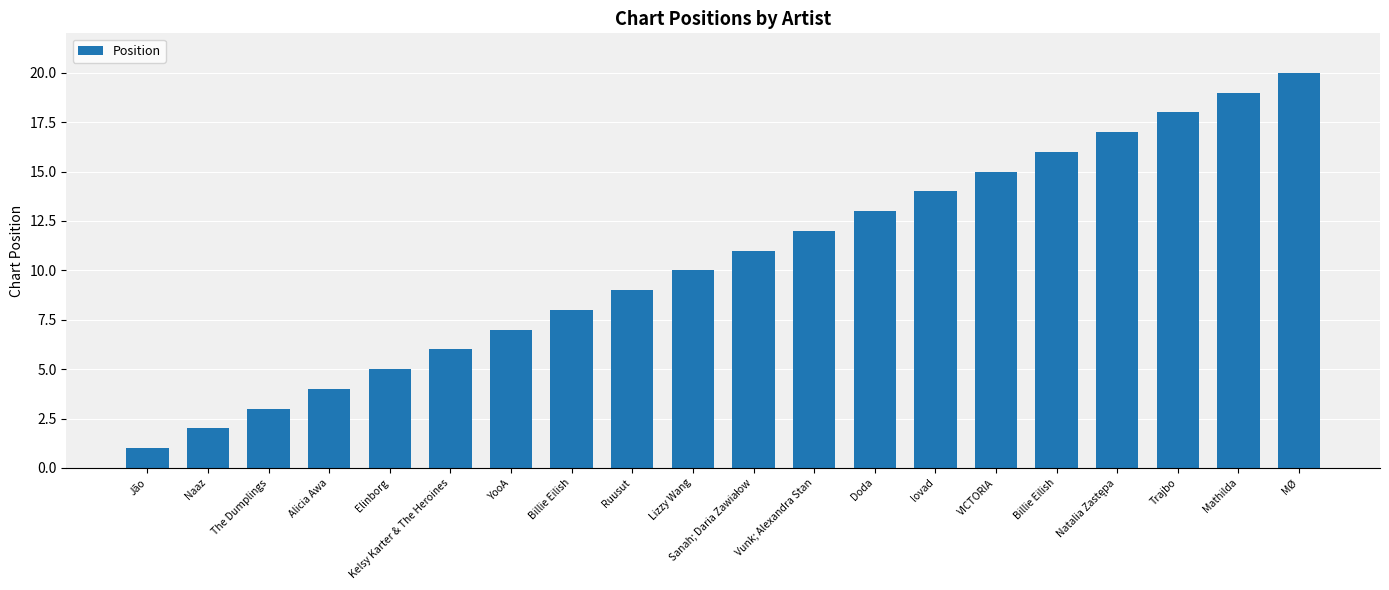

The chart shows a value of 6 at Kelsy Karter & The Heroines. True or false?

True